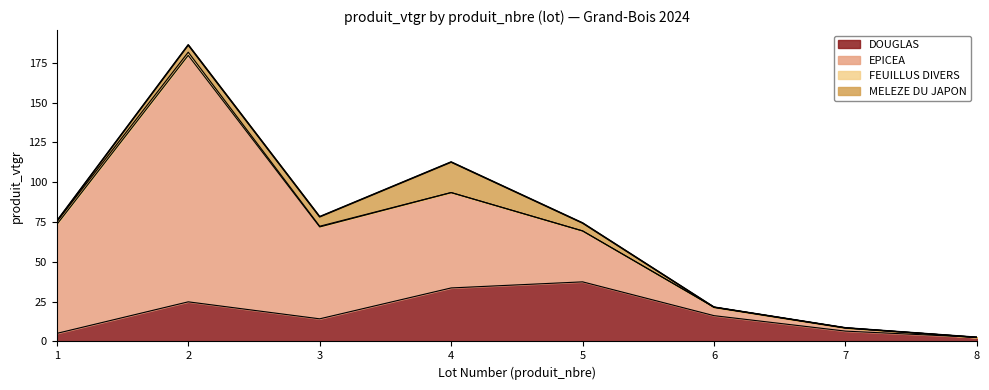

True or false: DOUGLAS and FEUILLUS DIVERS cross at least once.

False